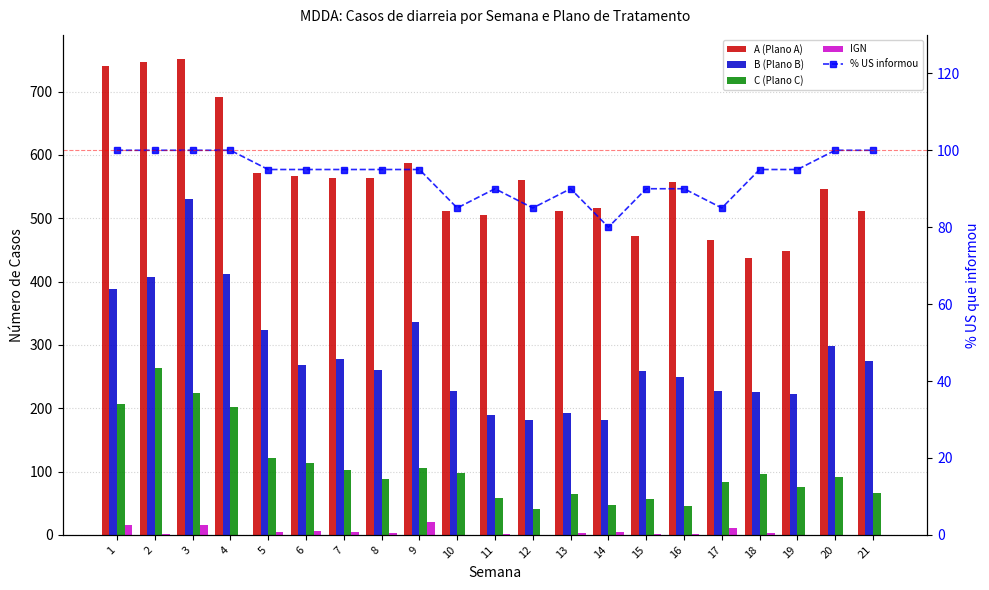

How many values in IGN are above zero?

15